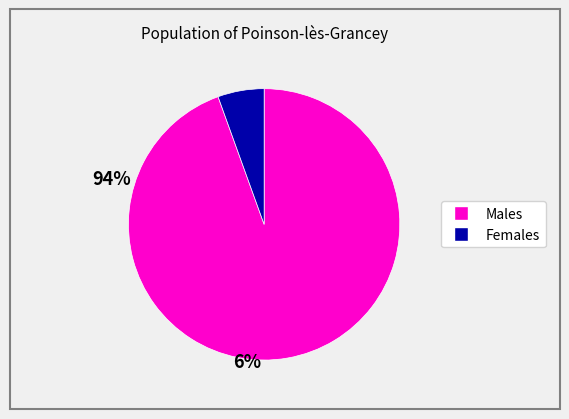

Does any single category account for the majority?

Yes